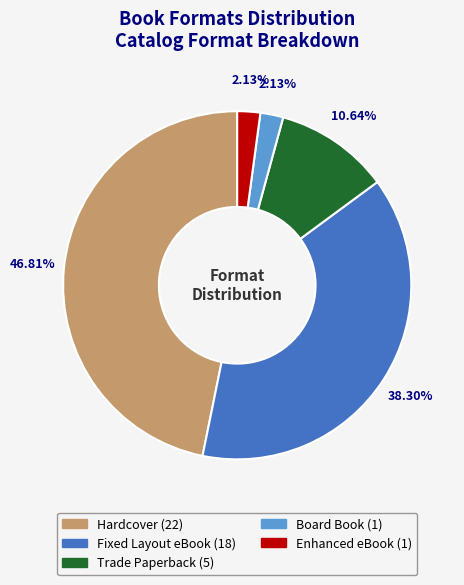

To the nearest percent, what portion does Hardcover represent?

47%